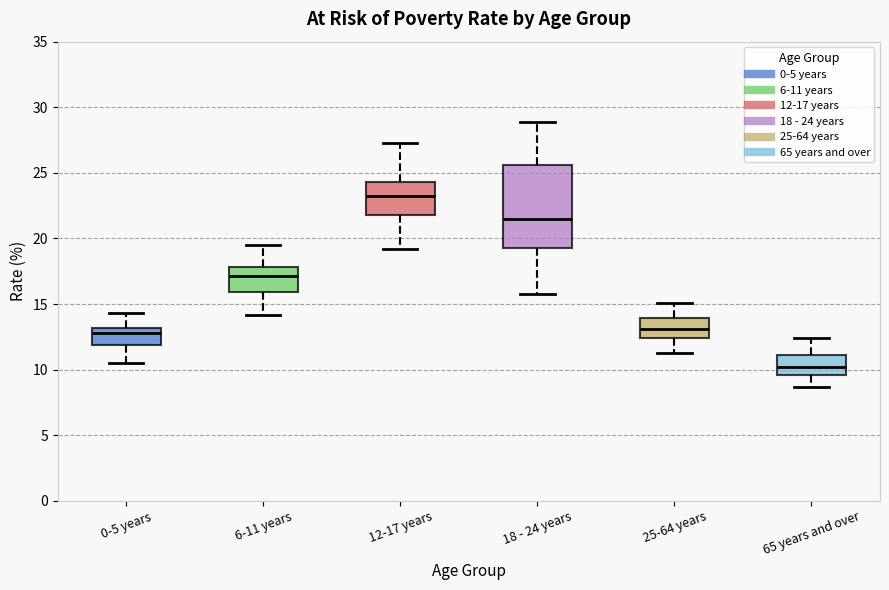

Which box has the lowest median line?

65 years and over